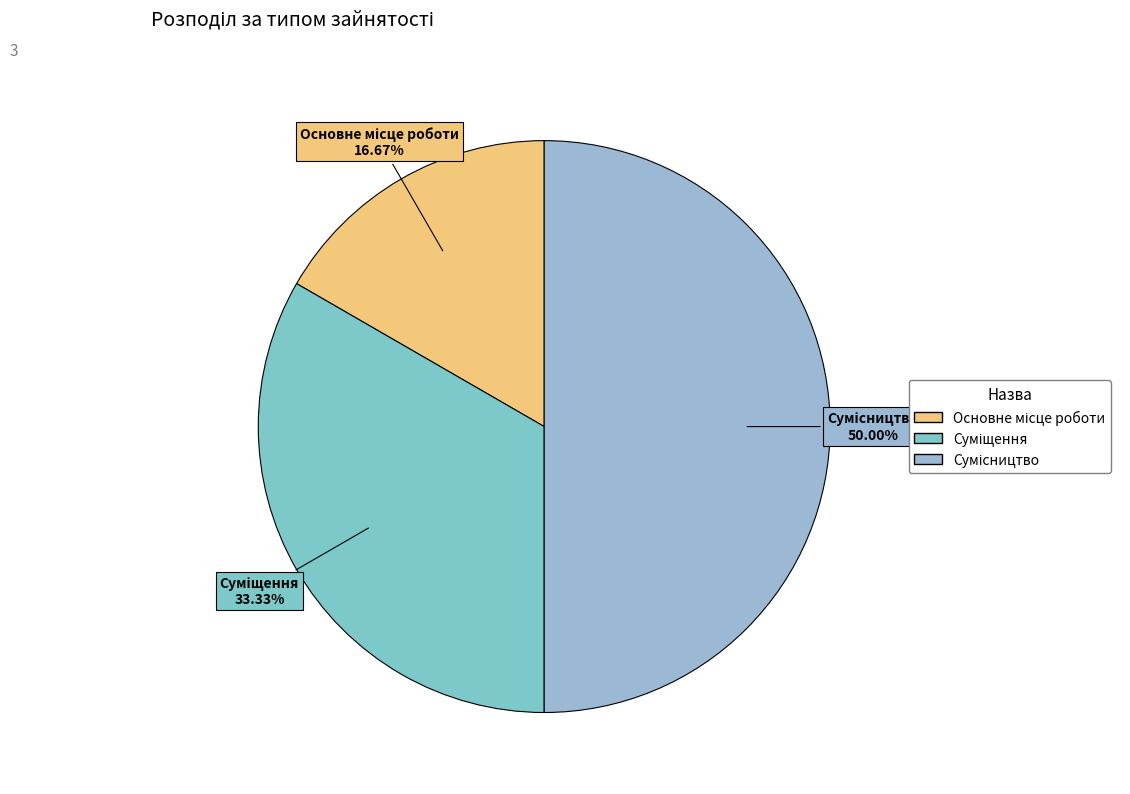

To the nearest percent, what percentage of the pie is Суміщення?

33%